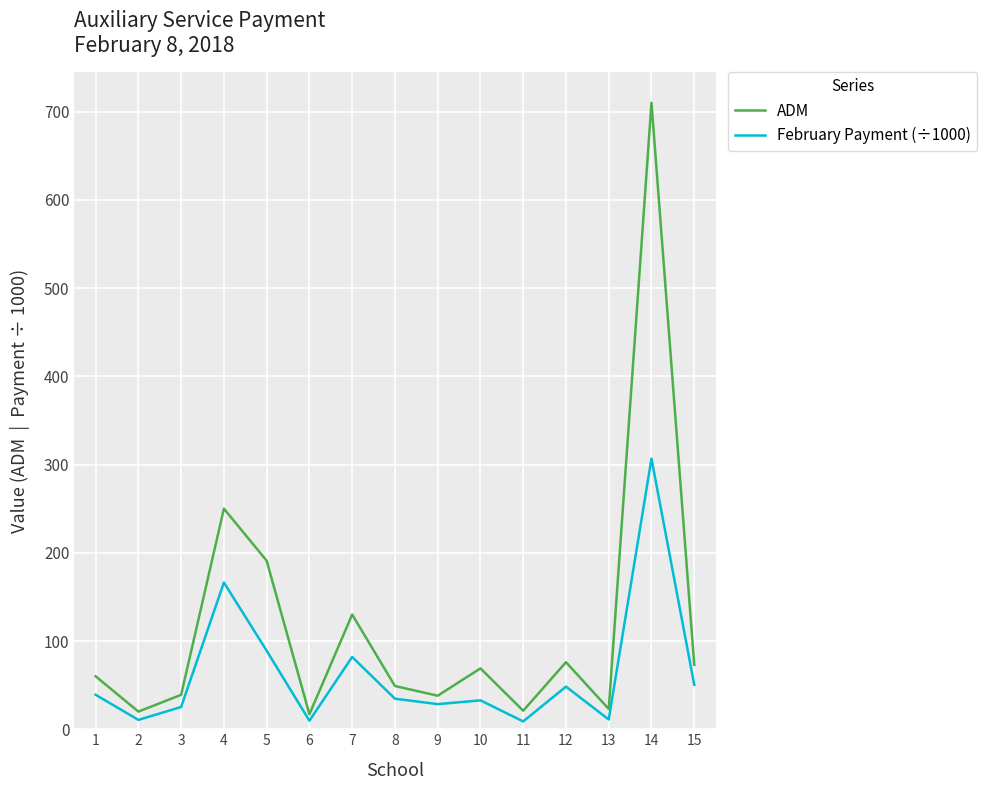

Rank the series at 14 from highest to lowest value.

ADM, February Payment (÷1000)